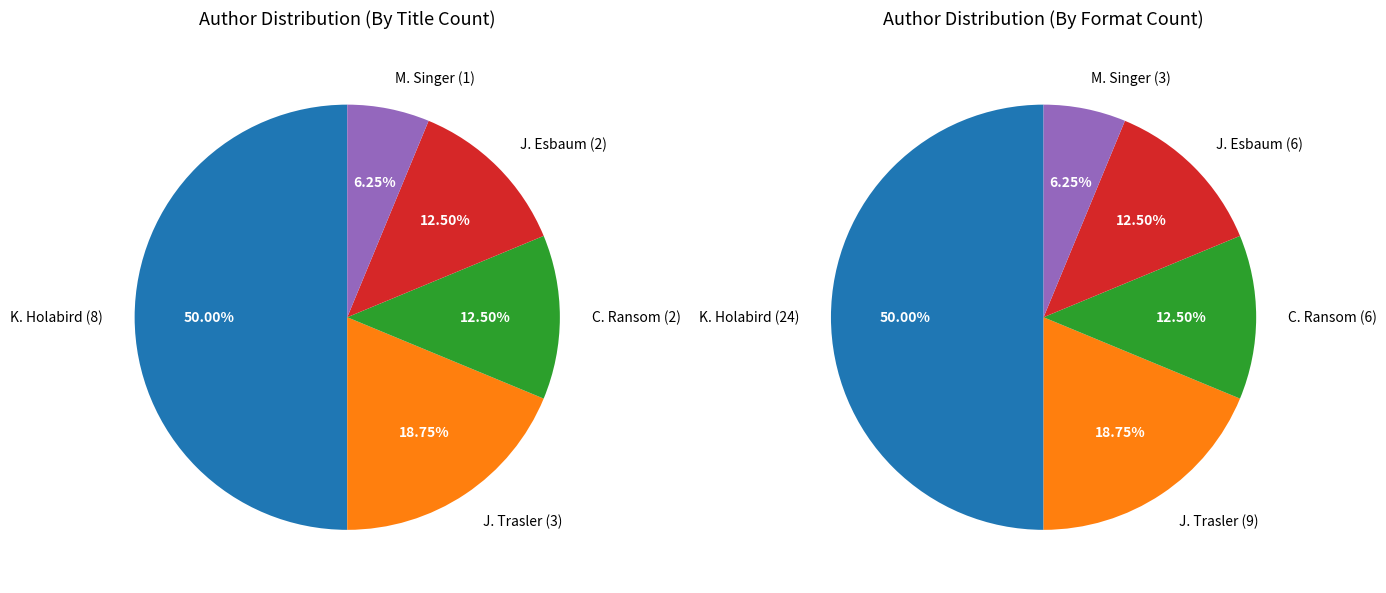

Does any single category account for the majority?

No